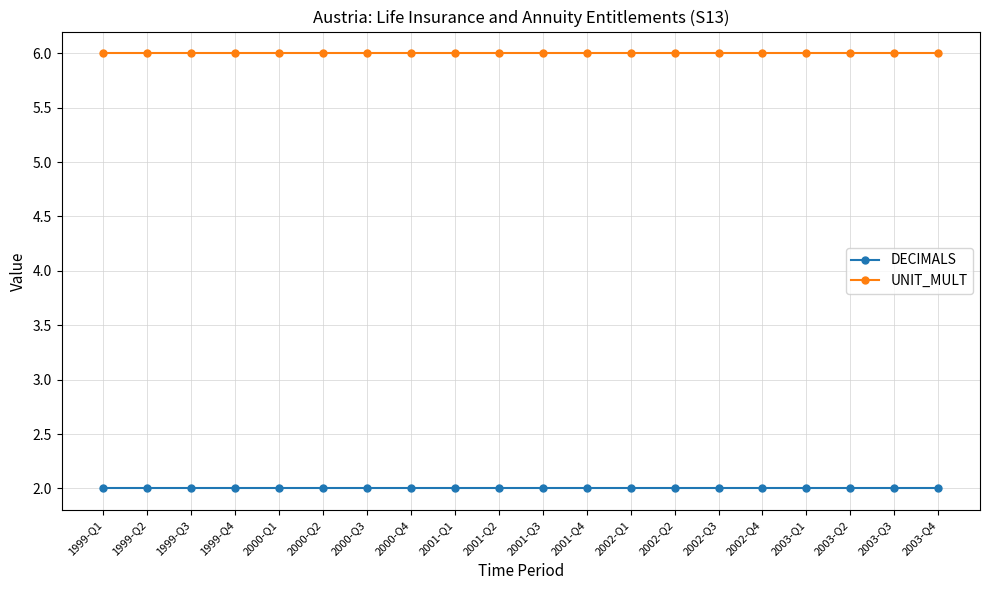

How many series are shown in this chart?

2